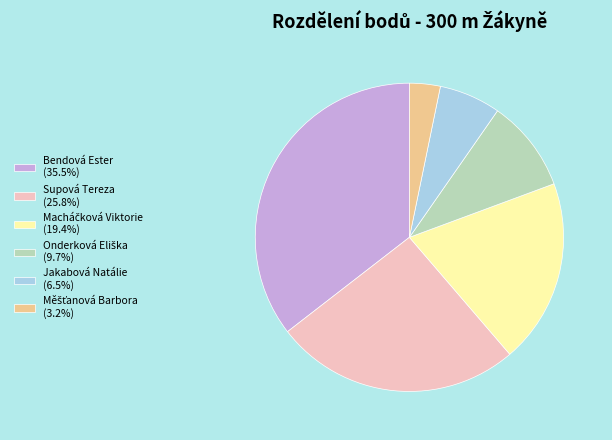

The Bendová Ester slice represents 35% of the pie. True or false?

True